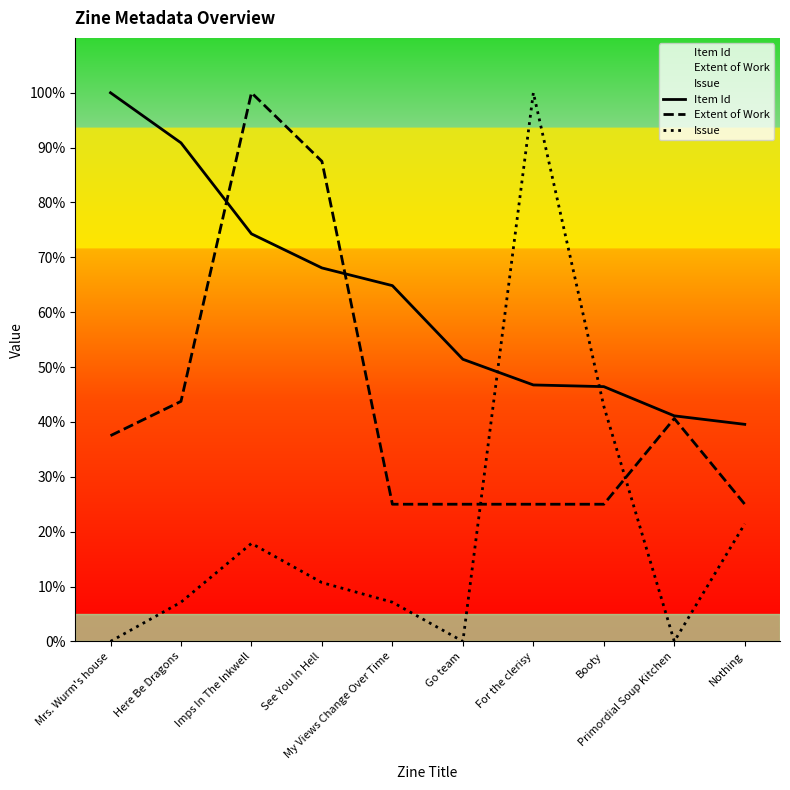

What is the total value across all series at Here Be Dragons?

141.8